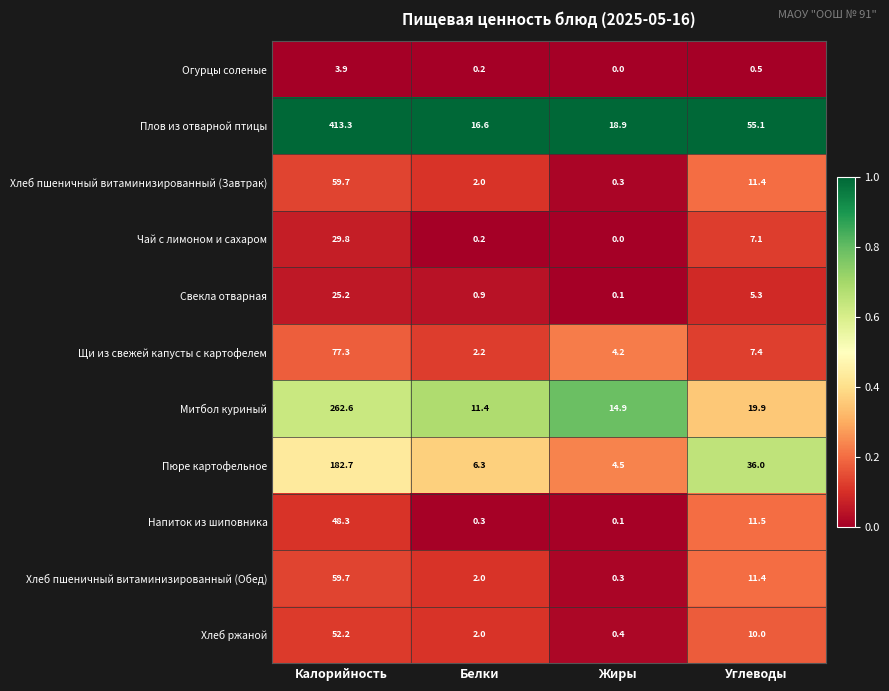

The Свекла отварная series shows 0.1 at Жиры. True or false?

True